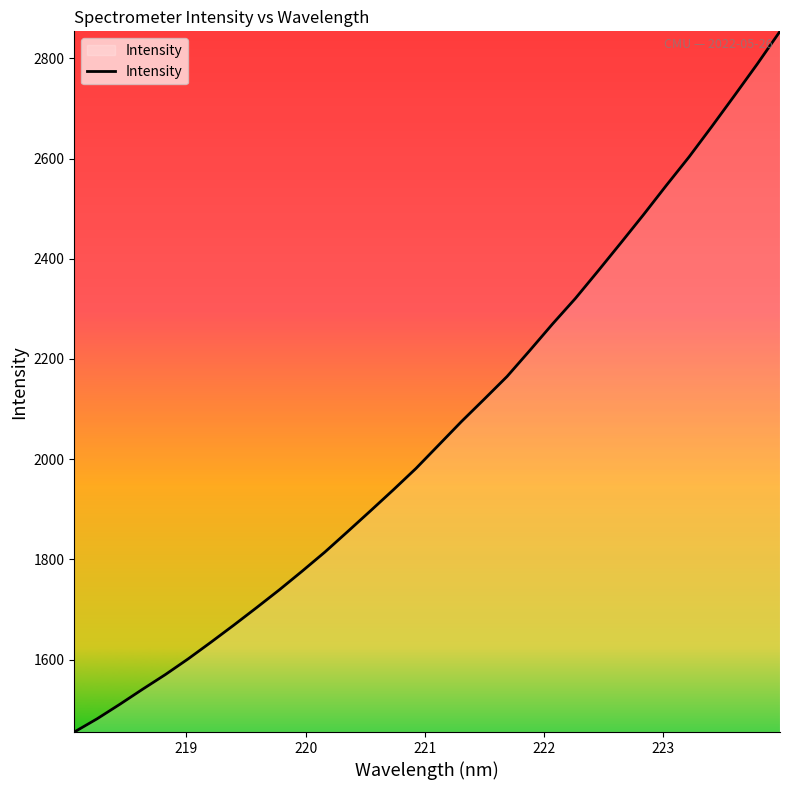

What is the difference between the maximum and minimum values?

1398.5